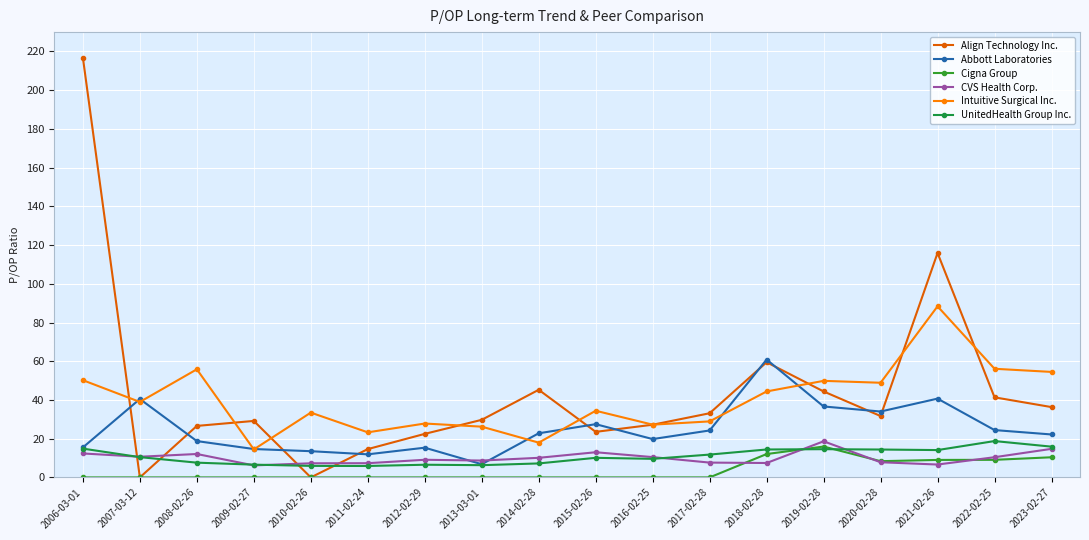

What is the difference between the highest and lowest values at 2015-02-26?

34.4